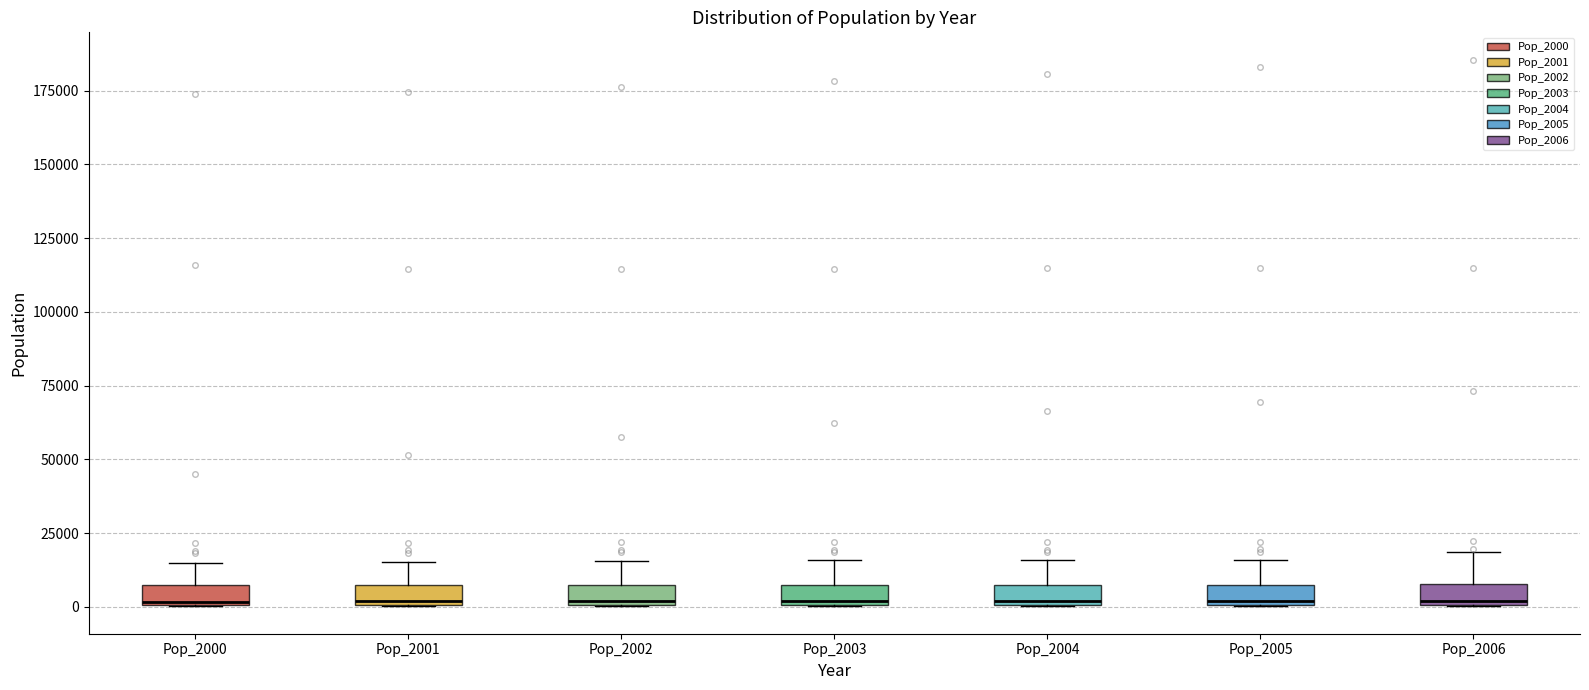

Where is the lower edge of the box for Pop_2001 on the y-axis? The values are not printed on the chart, so give them approximately, as read against the axis.

0